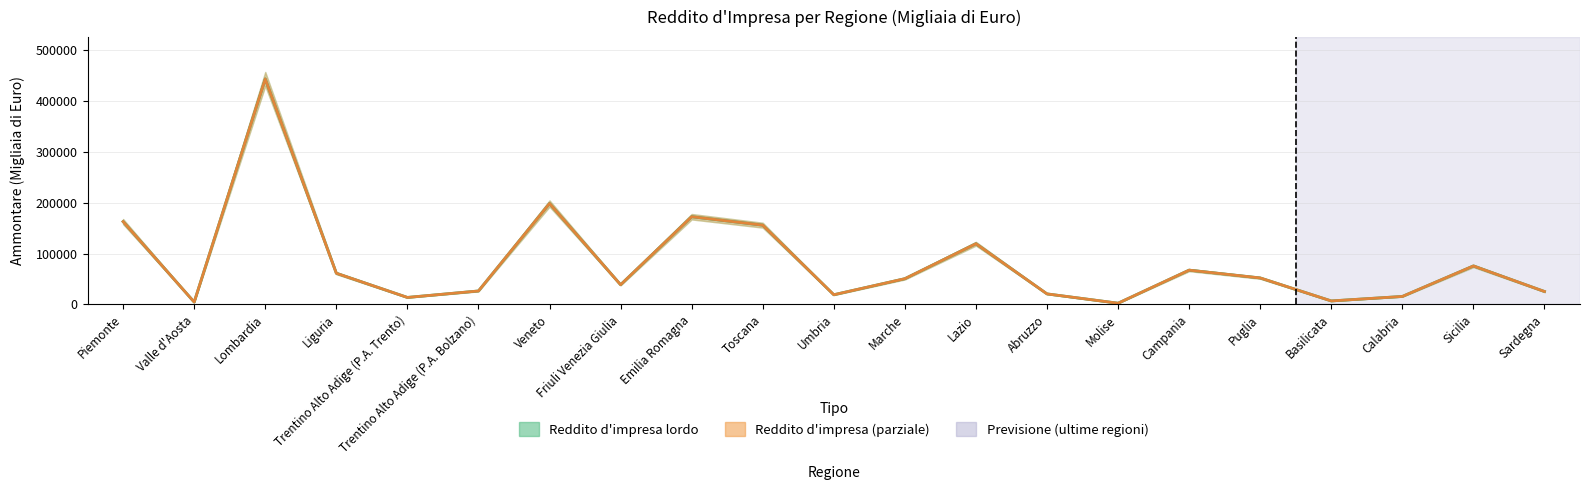

Is it true that Reddito d'impresa - Ammontare equals 15697.5 at Calabria?

True